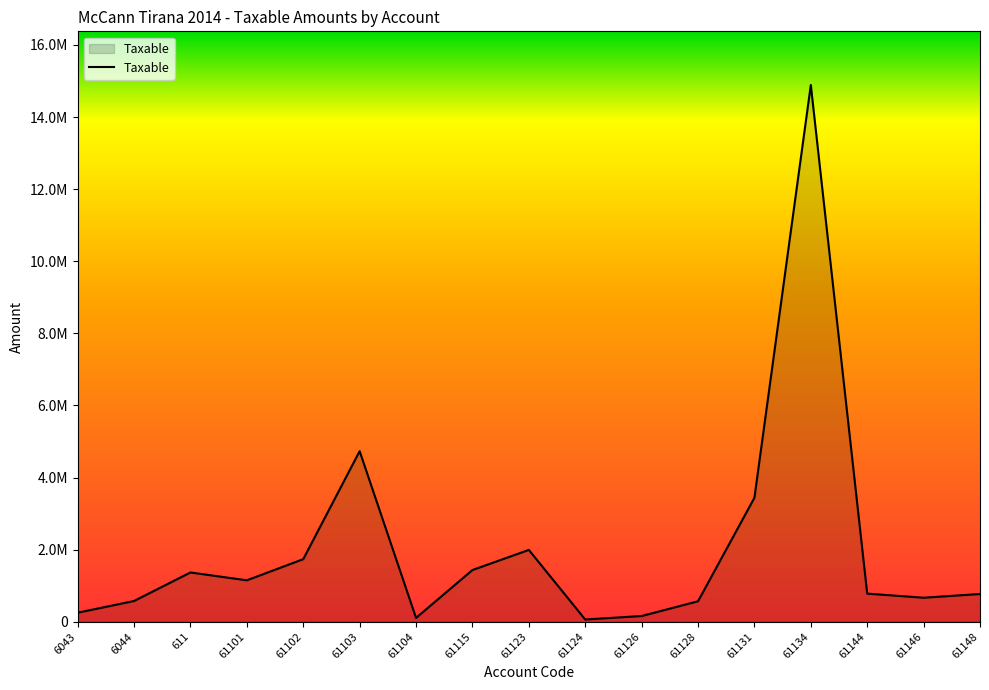

Which has a higher value, 61146 or 61131?

61131